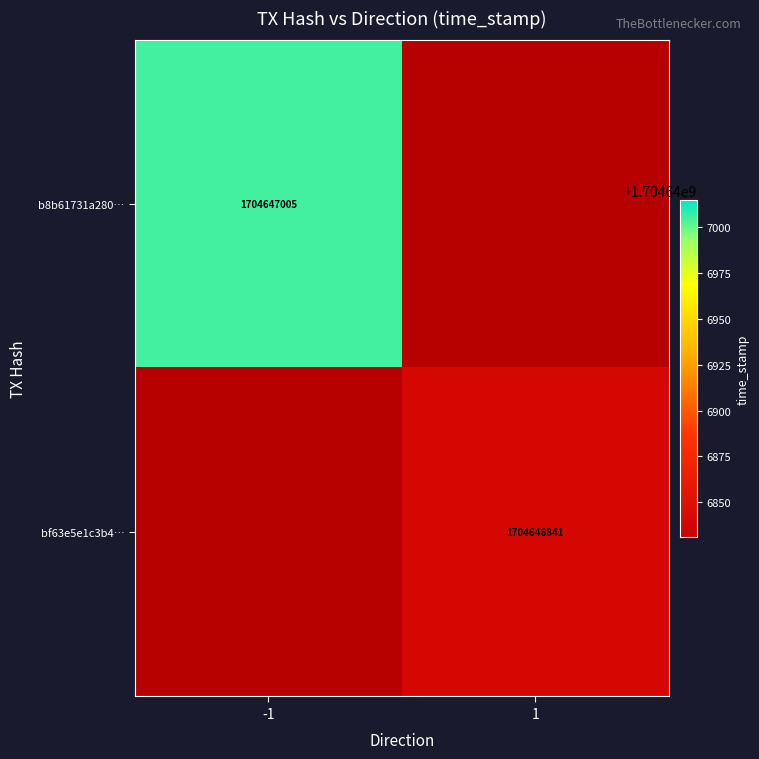

Is it true that bf63e5e1c3b4… equals 1704646841 at 1?

True